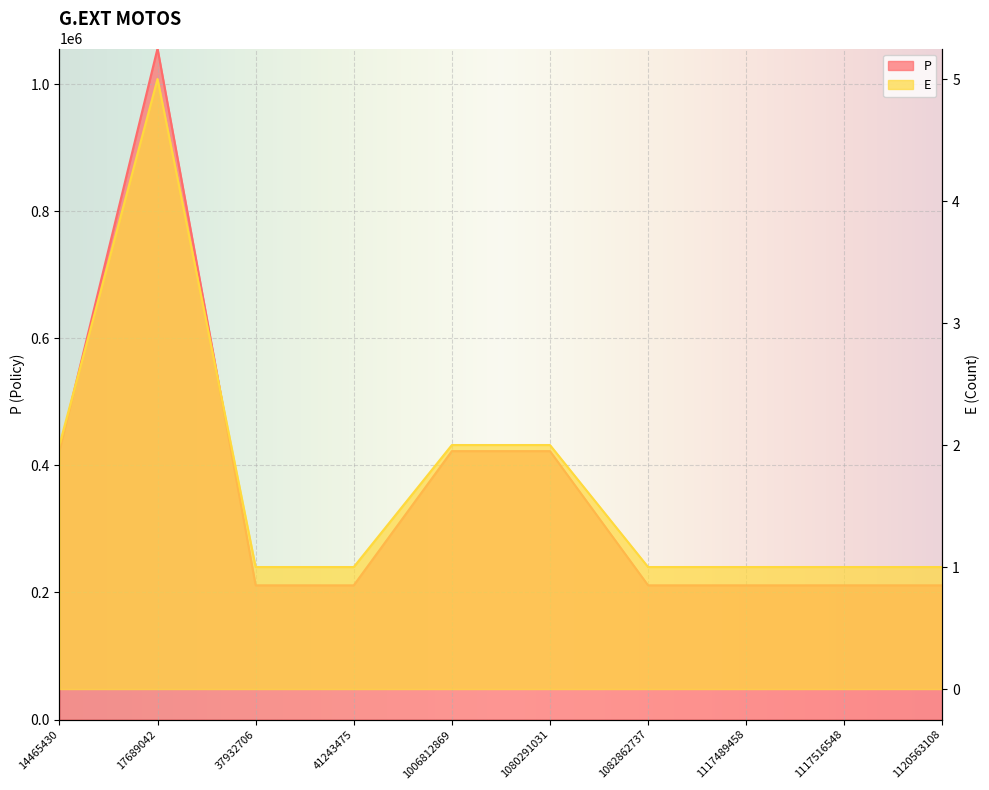

What is the spread (max minus min) of values at 14465430?

422410